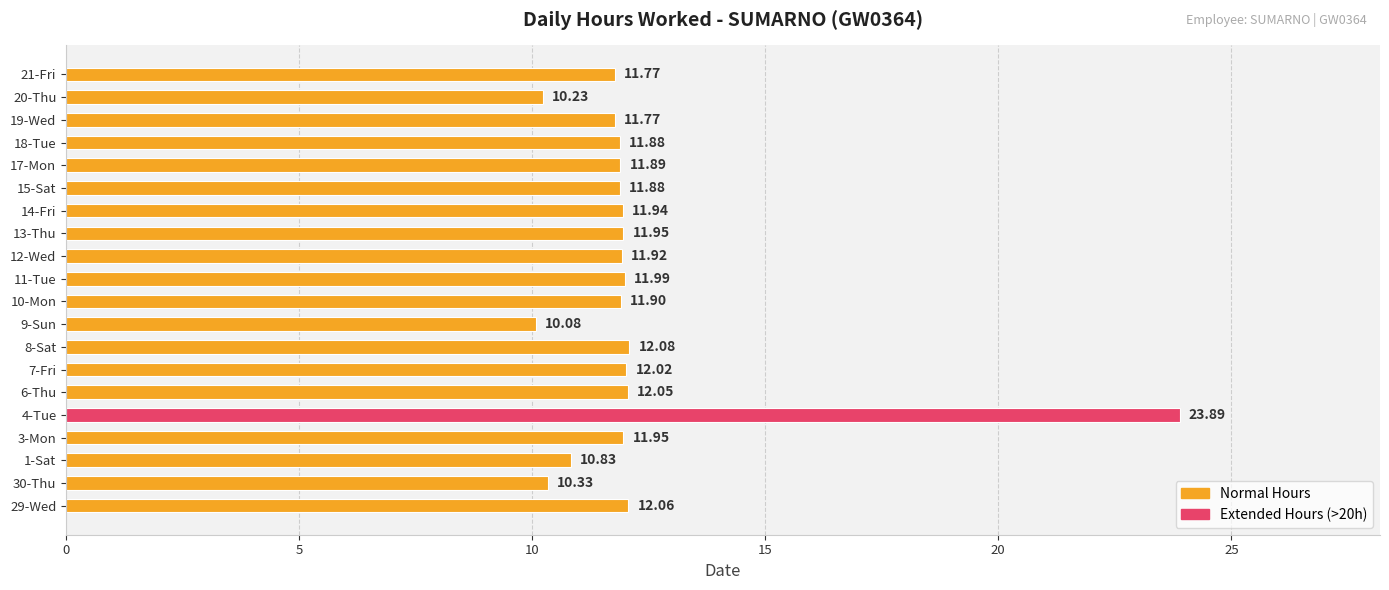

Between 1-Sat and 4-Tue, which is larger?

4-Tue